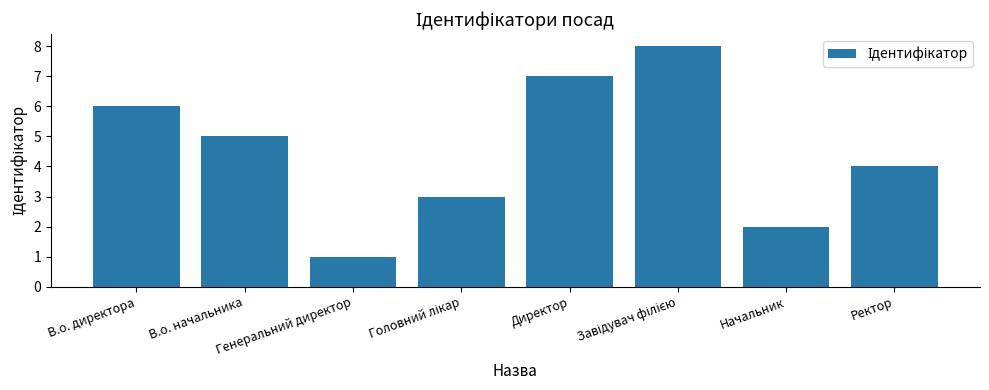

What is the sum of all values?

36